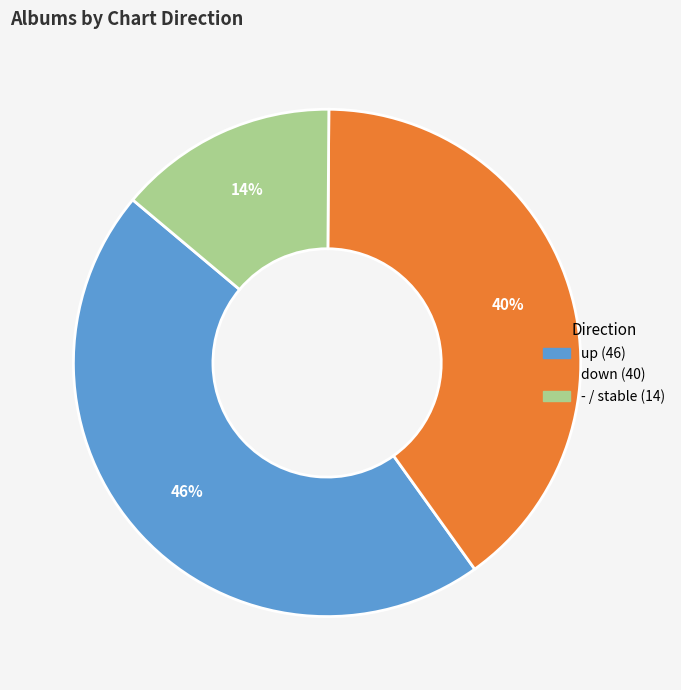

What is the smallest slice in the pie chart?

-